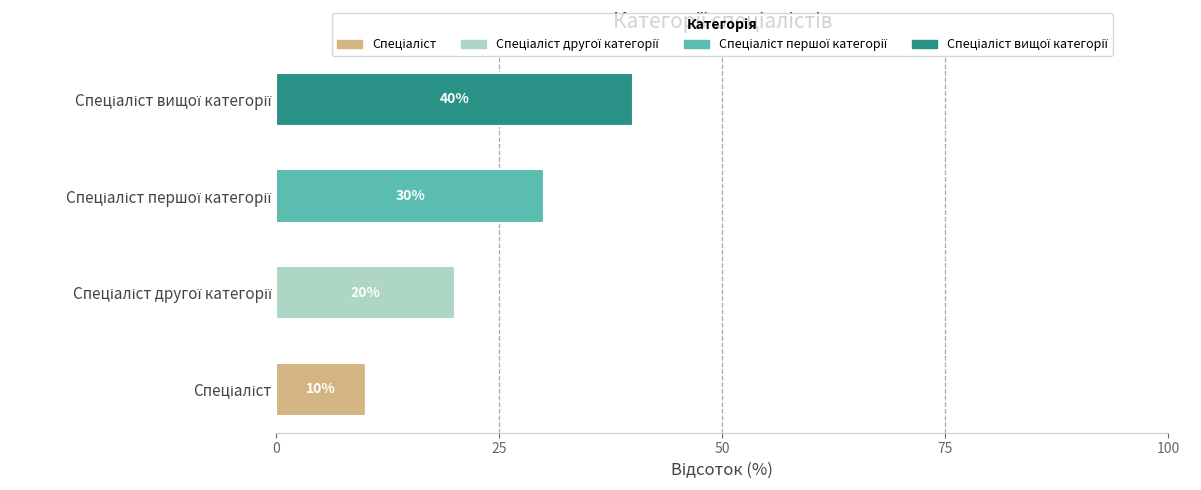

How many categories are shown in the chart?

4